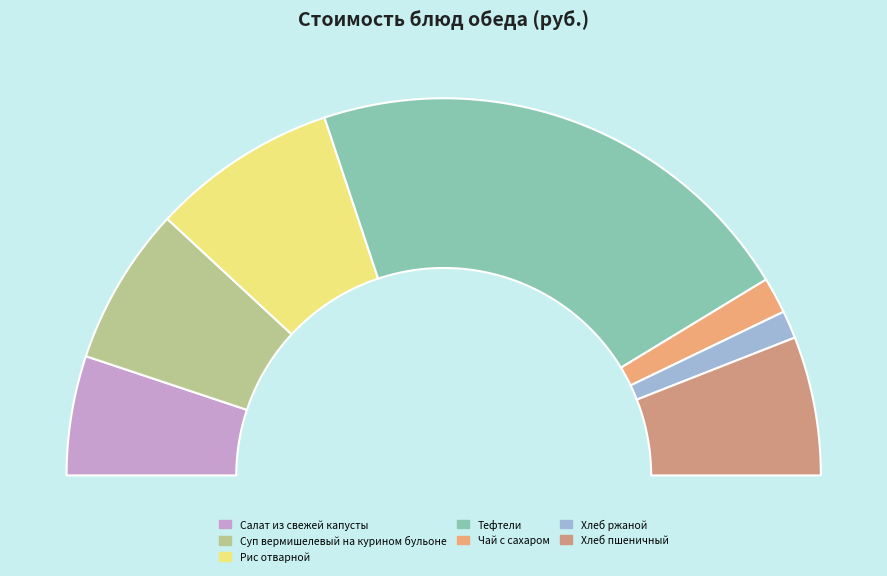

Is the sum of Чай с сахаром and Тефтели greater than half?

No